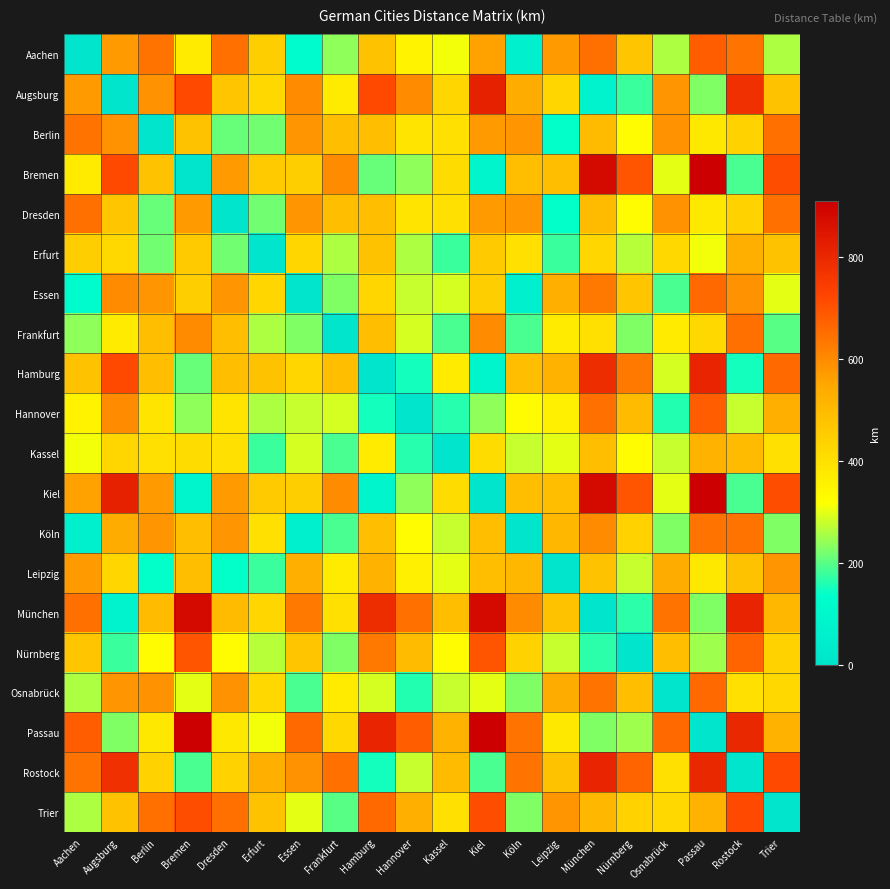

Reading left to right, what are all the values shown in this chart?

Aachen: Aachen=0	Augsburg=570	Berlin=640	Bremen=370	Dresden=650	Erfurt=450	Essen=120	Frankfurt=240	Hamburg=480	Hannover=350	Kassel=310	Kiel=560	Köln=60	Leipzig=570	München=650	Nürnberg=470	Osnabrück=260	Passau=680	Rostock=640	Trier=260
Augsburg: Aachen=570	Augsburg=0	Berlin=590	Bremen=720	Dresden=470	Erfurt=420	Essen=600	Frankfurt=370	Hamburg=720	Hannover=600	Kassel=430	Kiel=820	Köln=540	Leipzig=430	München=80	Nürnberg=180	Osnabrück=580	Passau=230	Rostock=780	Trier=480
Berlin: Aachen=640	Augsburg=590	Berlin=0	Bremen=480	Dresden=210	Erfurt=220	Essen=580	Frankfurt=490	Hamburg=490	Hannover=390	Kassel=400	Kiel=570	Köln=580	Leipzig=140	München=500	Nürnberg=330	Osnabrück=590	Passau=380	Rostock=440	Trier=650
Bremen: Aachen=370	Augsburg=720	Berlin=480	Bremen=0	Dresden=570	Erfurt=460	Essen=450	Frankfurt=600	Hamburg=210	Hannover=240	Kassel=410	Kiel=90	Köln=490	Leipzig=490	München=880	Nürnberg=700	Osnabrück=300	Passau=910	Rostock=190	Trier=710
Dresden: Aachen=650	Augsburg=470	Berlin=210	Bremen=570	Dresden=0	Erfurt=220	Essen=580	Frankfurt=490	Hamburg=490	Hannover=390	Kassel=400	Kiel=570	Köln=580	Leipzig=140	München=500	Nürnberg=330	Osnabrück=590	Passau=380	Rostock=440	Trier=650
Erfurt: Aachen=450	Augsburg=420	Berlin=220	Bremen=460	Dresden=220	Erfurt=0	Essen=430	Frankfurt=260	Hamburg=480	Hannover=260	Kassel=180	Kiel=460	Köln=400	Leipzig=180	München=430	Nürnberg=270	Osnabrück=420	Passau=310	Rostock=530	Trier=480
Essen: Aachen=120	Augsburg=600	Berlin=580	Bremen=450	Dresden=580	Erfurt=430	Essen=0	Frankfurt=230	Hamburg=430	Hannover=280	Kassel=290	Kiel=450	Köln=60	Leipzig=530	München=630	Nürnberg=470	Osnabrück=190	Passau=660	Rostock=590	Trier=300
Frankfurt: Aachen=240	Augsburg=370	Berlin=490	Bremen=600	Dresden=490	Erfurt=260	Essen=230	Frankfurt=0	Hamburg=490	Hannover=290	Kassel=190	Kiel=600	Köln=190	Leipzig=370	München=400	Nürnberg=230	Osnabrück=370	Passau=420	Rostock=650	Trier=200
Hamburg: Aachen=480	Augsburg=720	Berlin=490	Bremen=210	Dresden=490	Erfurt=480	Essen=430	Frankfurt=490	Hamburg=0	Hannover=150	Kassel=370	Kiel=90	Köln=490	Leipzig=520	München=790	Nürnberg=630	Osnabrück=290	Passau=810	Rostock=150	Trier=660
Hannover: Aachen=350	Augsburg=600	Berlin=390	Bremen=240	Dresden=390	Erfurt=260	Essen=280	Frankfurt=290	Hamburg=150	Hannover=0	Kassel=165	Kiel=240	Köln=330	Leipzig=360	München=650	Nürnberg=500	Osnabrück=160	Passau=680	Rostock=280	Trier=530
Kassel: Aachen=310	Augsburg=430	Berlin=400	Bremen=410	Dresden=400	Erfurt=180	Essen=290	Frankfurt=190	Hamburg=370	Hannover=165	Kassel=0	Kiel=410	Köln=280	Leipzig=300	München=490	Nürnberg=330	Osnabrück=280	Passau=520	Rostock=500	Trier=400
Kiel: Aachen=560	Augsburg=820	Berlin=570	Bremen=90	Dresden=570	Erfurt=460	Essen=450	Frankfurt=600	Hamburg=90	Hannover=240	Kassel=410	Kiel=0	Köln=490	Leipzig=490	München=880	Nürnberg=700	Osnabrück=300	Passau=910	Rostock=190	Trier=710
Köln: Aachen=60	Augsburg=540	Berlin=580	Bremen=490	Dresden=580	Erfurt=400	Essen=60	Frankfurt=190	Hamburg=490	Hannover=330	Kassel=280	Kiel=490	Köln=0	Leipzig=510	München=600	Nürnberg=440	Osnabrück=230	Passau=640	Rostock=640	Trier=230
Leipzig: Aachen=570	Augsburg=430	Berlin=140	Bremen=490	Dresden=140	Erfurt=180	Essen=530	Frankfurt=370	Hamburg=520	Hannover=360	Kassel=300	Kiel=490	Köln=510	Leipzig=0	München=480	Nürnberg=280	Osnabrück=540	Passau=380	Rostock=480	Trier=580
München: Aachen=650	Augsburg=80	Berlin=500	Bremen=880	Dresden=500	Erfurt=430	Essen=630	Frankfurt=400	Hamburg=790	Hannover=650	Kassel=490	Kiel=880	Köln=600	Leipzig=480	München=0	Nürnberg=170	Osnabrück=640	Passau=230	Rostock=810	Trier=510
Nürnberg: Aachen=470	Augsburg=180	Berlin=330	Bremen=700	Dresden=330	Erfurt=270	Essen=470	Frankfurt=230	Hamburg=630	Hannover=500	Kassel=330	Kiel=700	Köln=440	Leipzig=280	München=170	Nürnberg=0	Osnabrück=490	Passau=250	Rostock=670	Trier=440
Osnabrück: Aachen=260	Augsburg=580	Berlin=590	Bremen=300	Dresden=590	Erfurt=420	Essen=190	Frankfurt=370	Hamburg=290	Hannover=160	Kassel=280	Kiel=300	Köln=230	Leipzig=540	München=640	Nürnberg=490	Osnabrück=0	Passau=660	Rostock=400	Trier=420
Passau: Aachen=680	Augsburg=230	Berlin=380	Bremen=910	Dresden=380	Erfurt=310	Essen=660	Frankfurt=420	Hamburg=810	Hannover=680	Kassel=520	Kiel=910	Köln=640	Leipzig=380	München=230	Nürnberg=250	Osnabrück=660	Passau=0	Rostock=800	Trier=520
Rostock: Aachen=640	Augsburg=780	Berlin=440	Bremen=190	Dresden=440	Erfurt=530	Essen=590	Frankfurt=650	Hamburg=150	Hannover=280	Kassel=500	Kiel=190	Köln=640	Leipzig=480	München=810	Nürnberg=670	Osnabrück=400	Passau=800	Rostock=0	Trier=720
Trier: Aachen=260	Augsburg=480	Berlin=650	Bremen=710	Dresden=650	Erfurt=480	Essen=300	Frankfurt=200	Hamburg=660	Hannover=530	Kassel=400	Kiel=710	Köln=230	Leipzig=580	München=510	Nürnberg=440	Osnabrück=420	Passau=520	Rostock=720	Trier=0